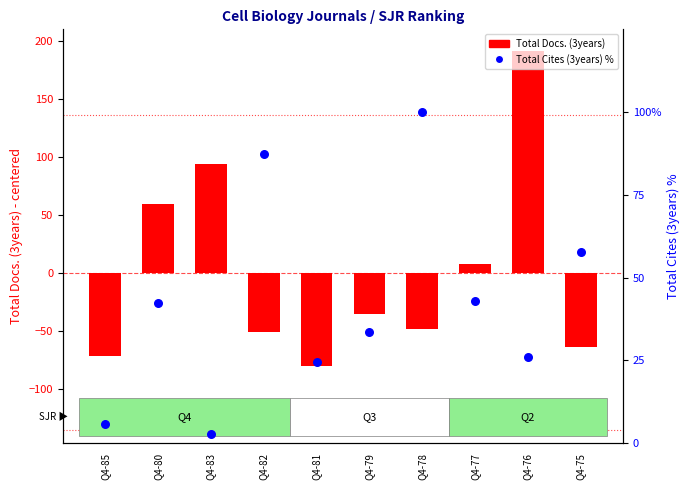

Which series contains the highest Y value?

Total Docs. (3years) (centered)